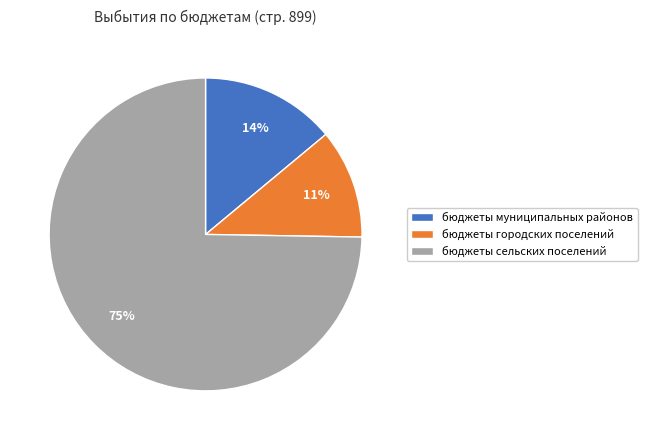

The бюджеты муниципальных районов slice represents 19% of the pie. True or false?

False